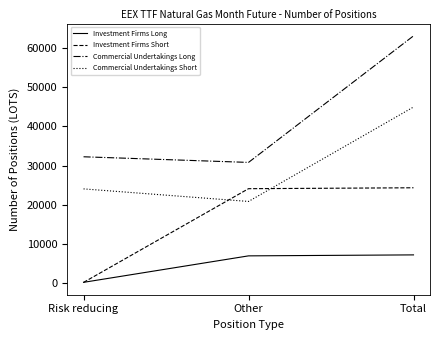

What position from the left is Risk reducing?

1